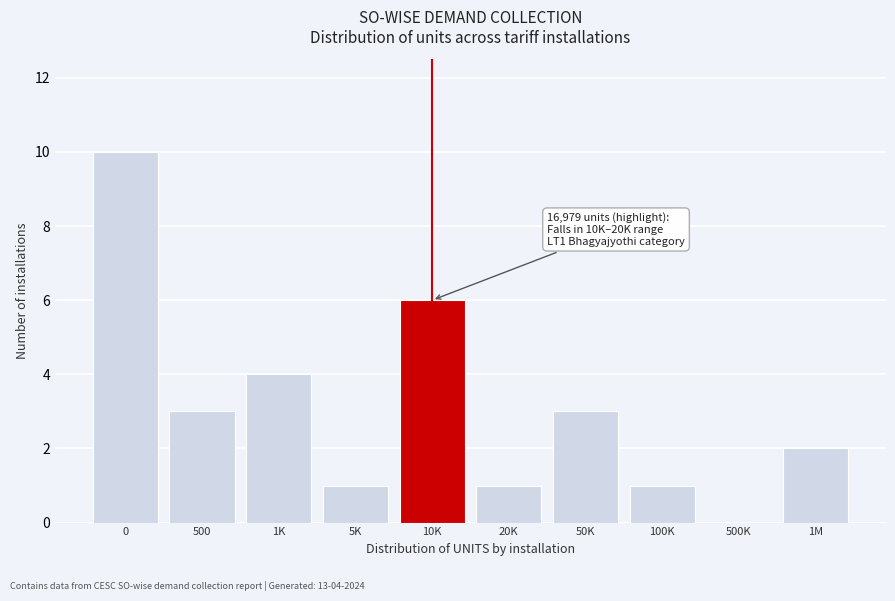

Reading left to right, transcribe all the data shown in this chart.

0=10	500=3	1K=4	5K=1	10K=6	20K=1	50K=3	100K=1	500K=0	1M=2